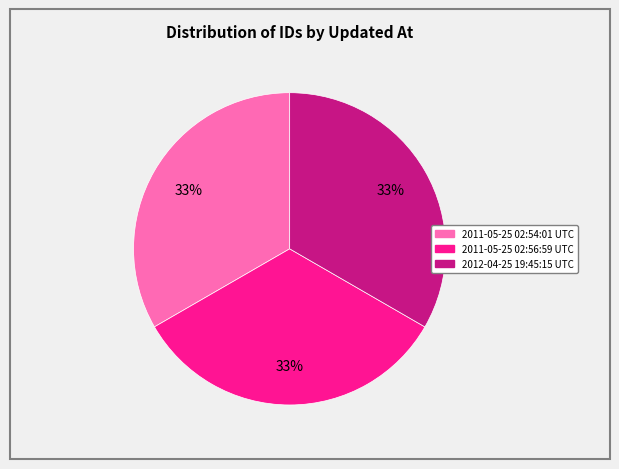

To the nearest percent, what is the combined percentage of 2011-05-25 02:54:01 UTC and 2012-04-25 19:45:15 UTC?

67%